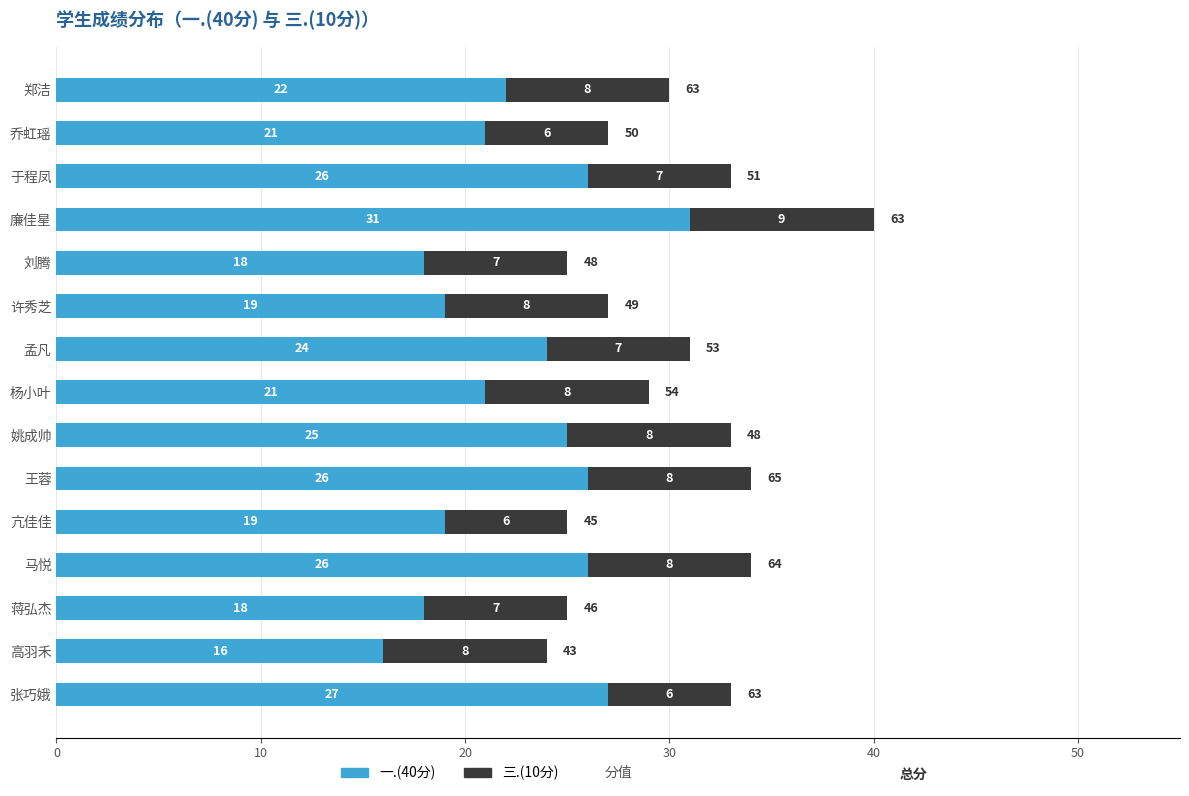

True or false: 一.(40分) has a value of 34 at 乔虹瑶.

False